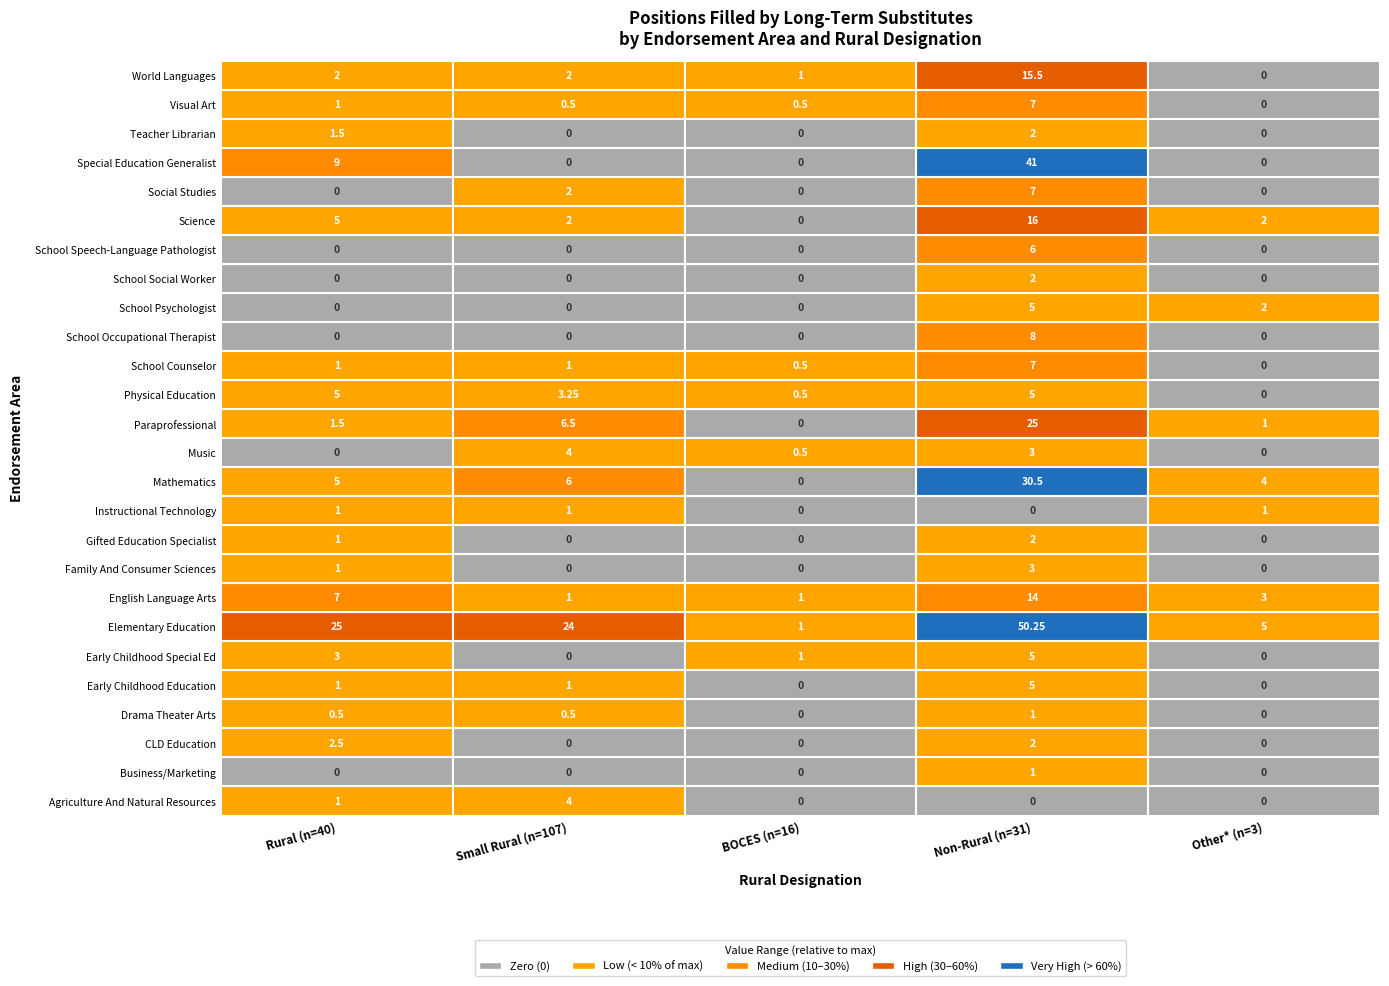

At 2, list the series in order from largest to smallest.

Early Childhood Special Ed, Elementary Education, English Language Arts, World Languages, Music, Physical Education, School Counselor, Visual Art, Agriculture And Natural Resources, Business/Marketing, CLD Education, Drama Theater Arts, Early Childhood Education, Family And Consumer Sciences, Gifted Education Specialist, Instructional Technology, Mathematics, Paraprofessional, School Occupational Therapist, School Psychologist, School Social Worker, School Speech-Language Pathologist, Science, Social Studies, Special Education Generalist, Teacher Librarian